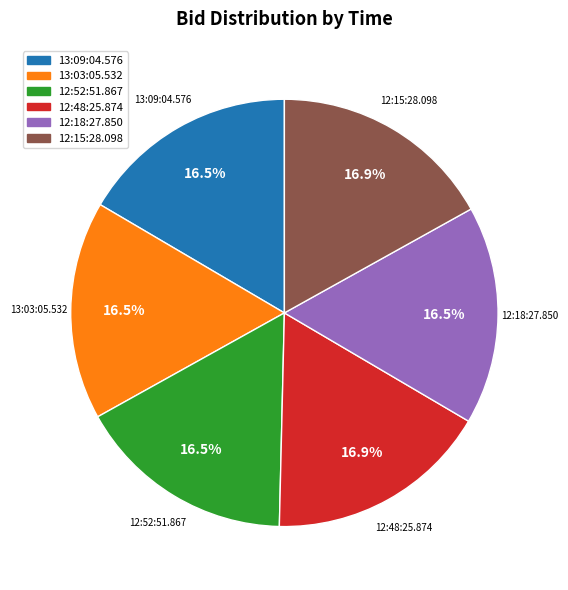

Combined, do 12:18:27.850 and 12:52:51.867 account for over 50%?

No